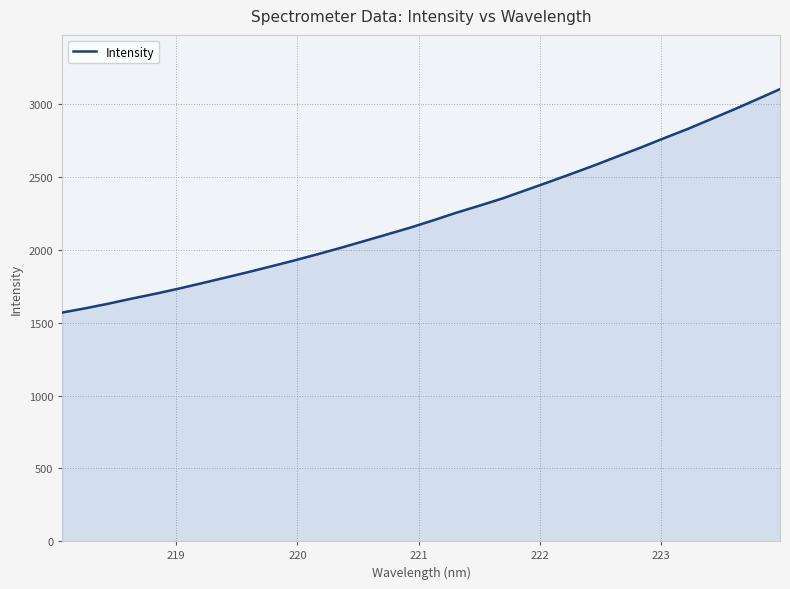

What is the minimum value shown in the chart?

1570.1